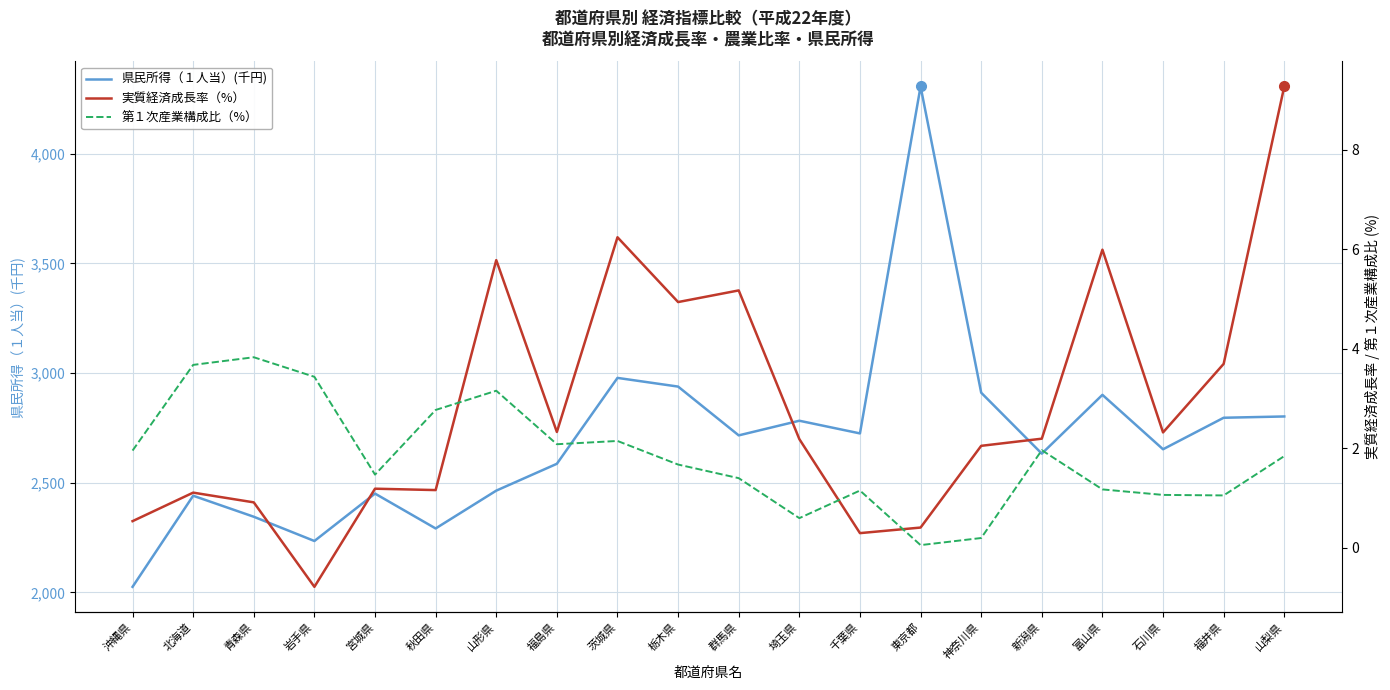

True or false: 県民所得（１人当）(千円) and 実質経済成長率（%） cross at least once.

False